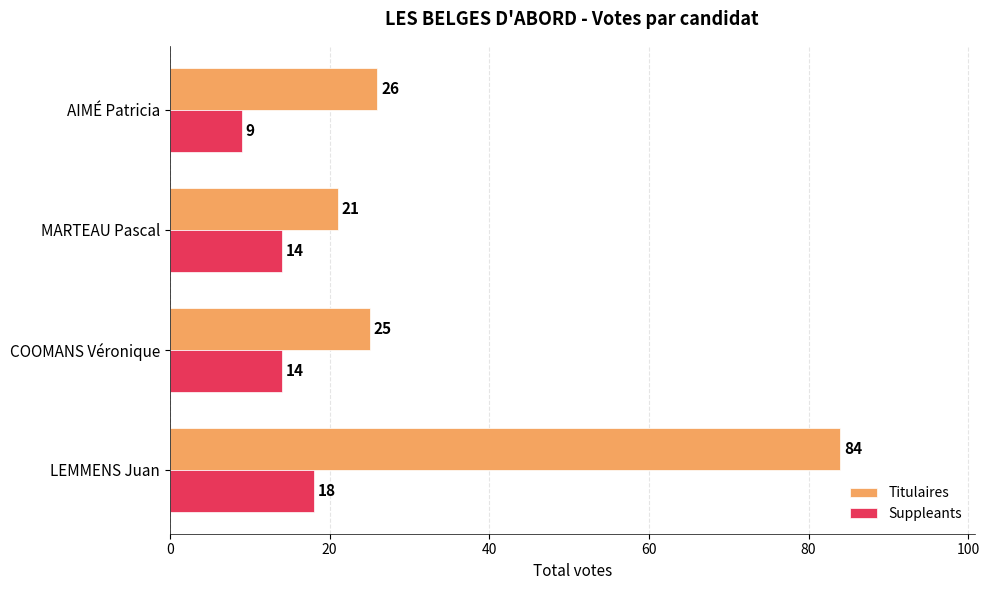

At which label does Suppleants reach its minimum?

AIMÉ Patricia